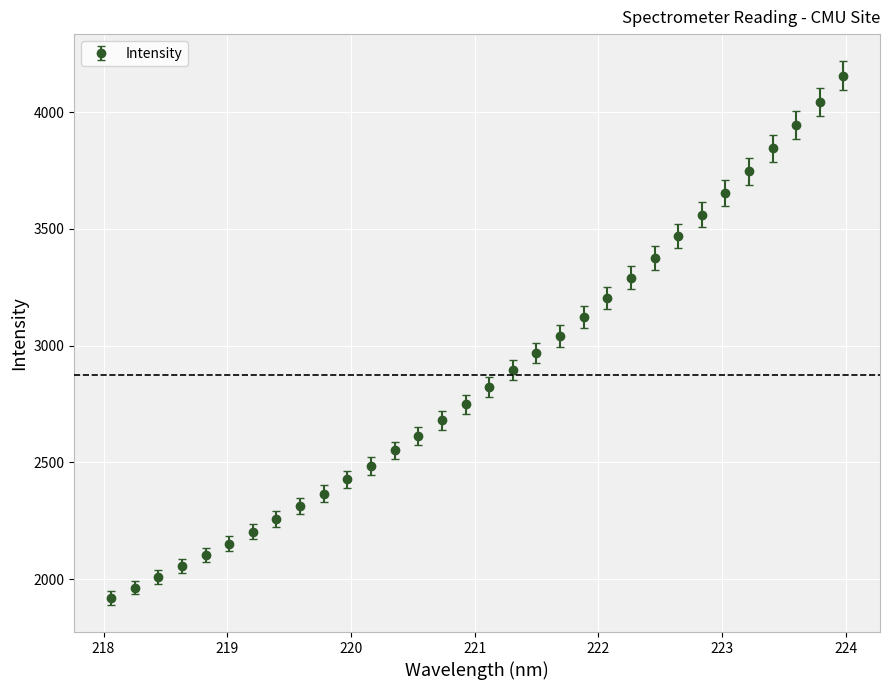

What is the sum of all values?

91996.7